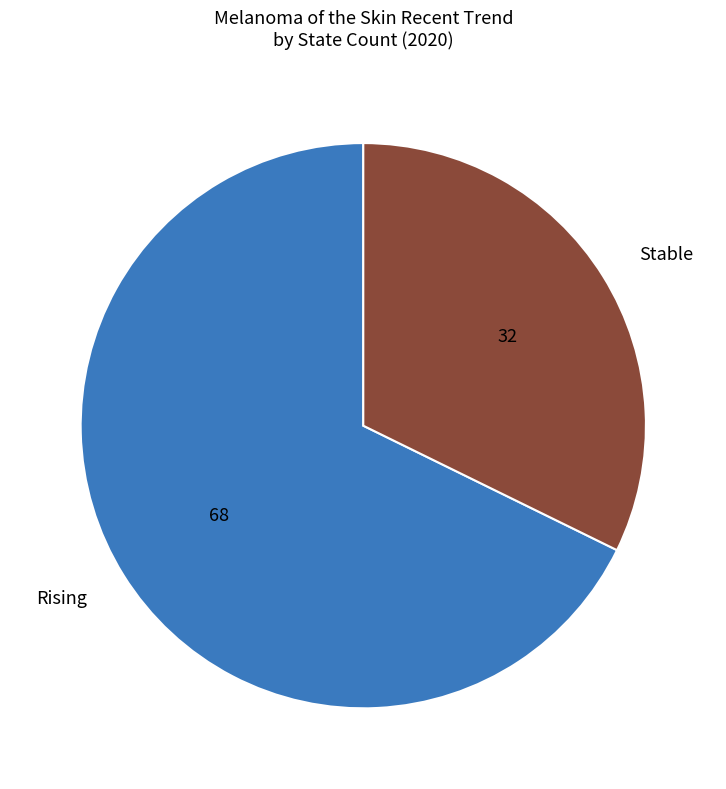

Which category accounts for the majority?

Rising